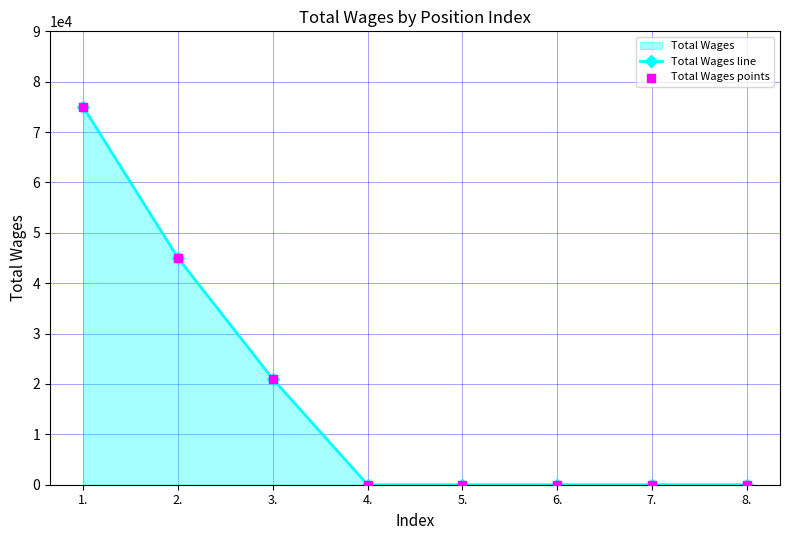

Which series has the largest total across all categories?

Total Wages line